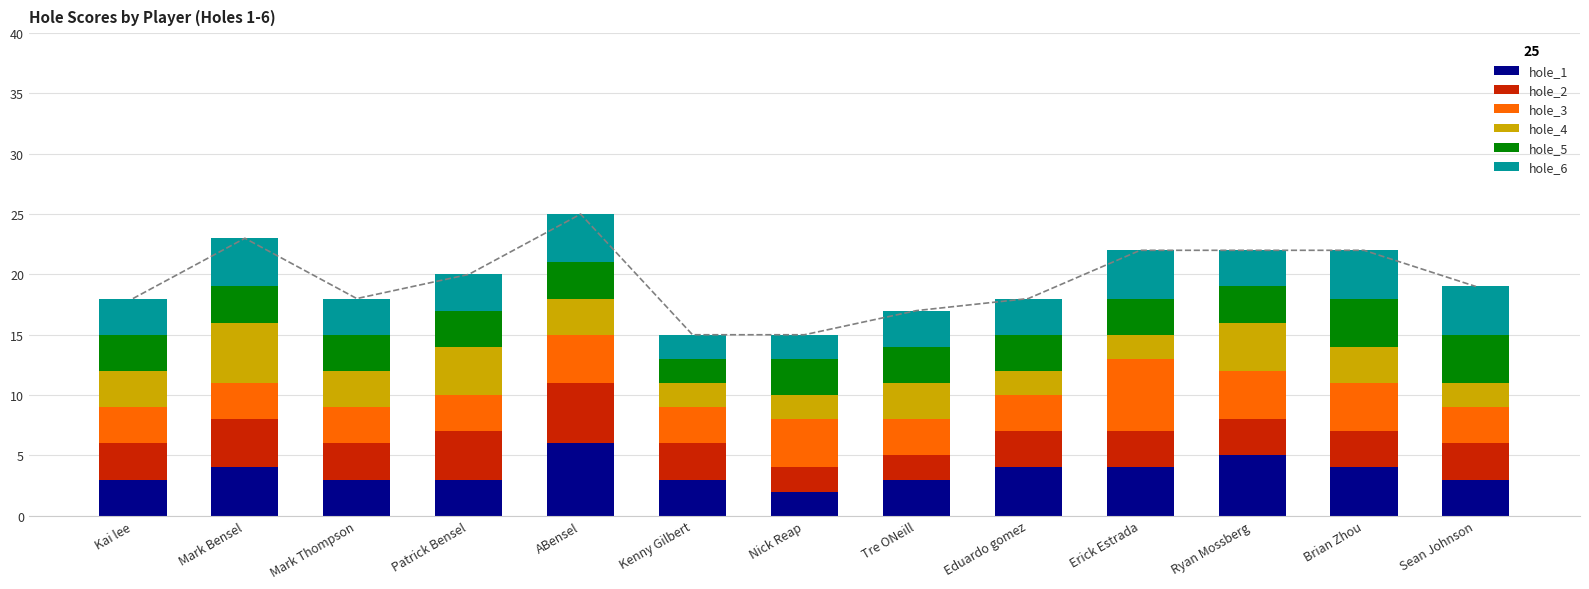

What are all the series names shown in the legend?

hole_1, hole_2, hole_3, hole_4, hole_5, hole_6